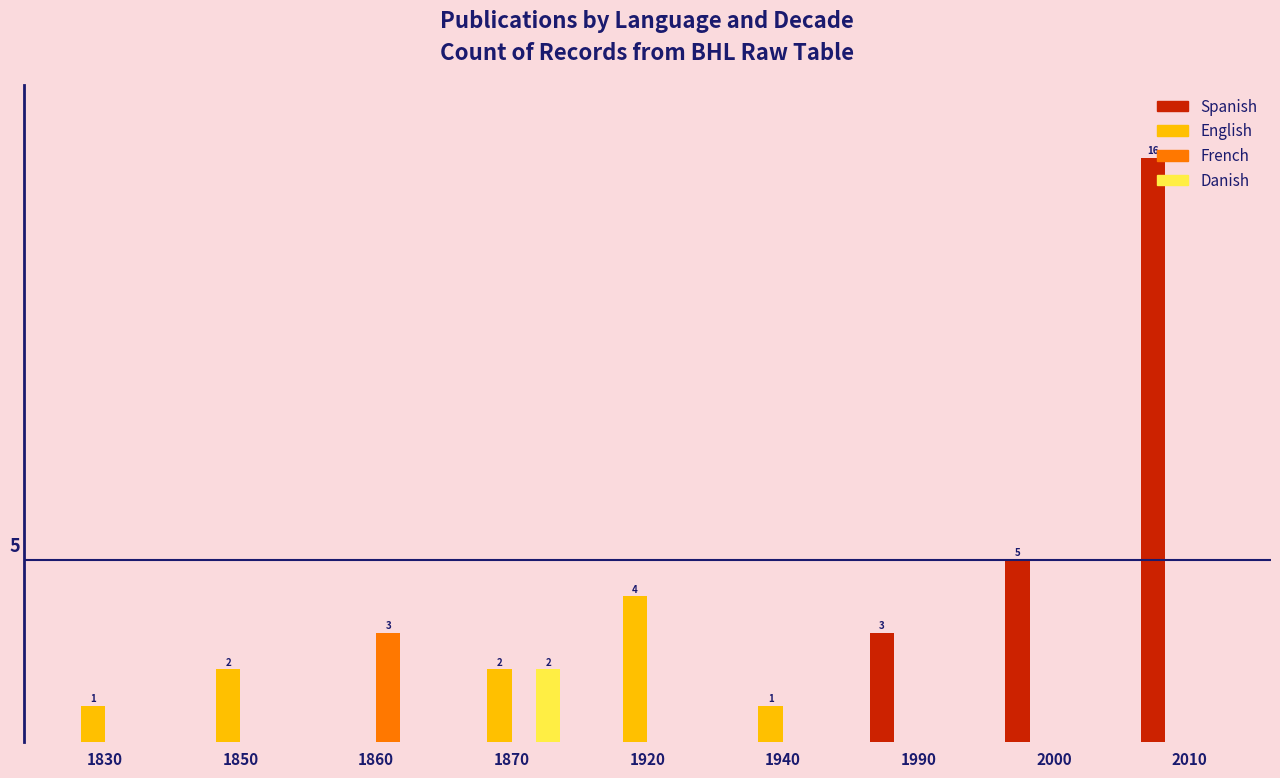

Which has a higher value, 1830 or 1870?

1830